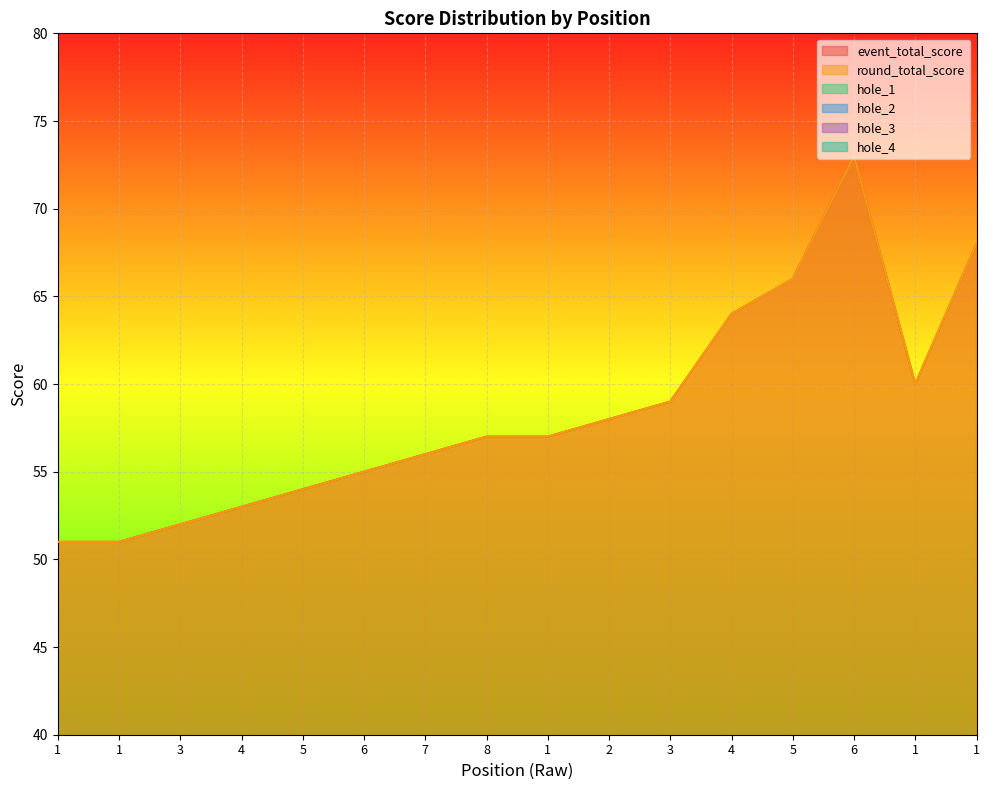

What is the total value across all series at 6?

122